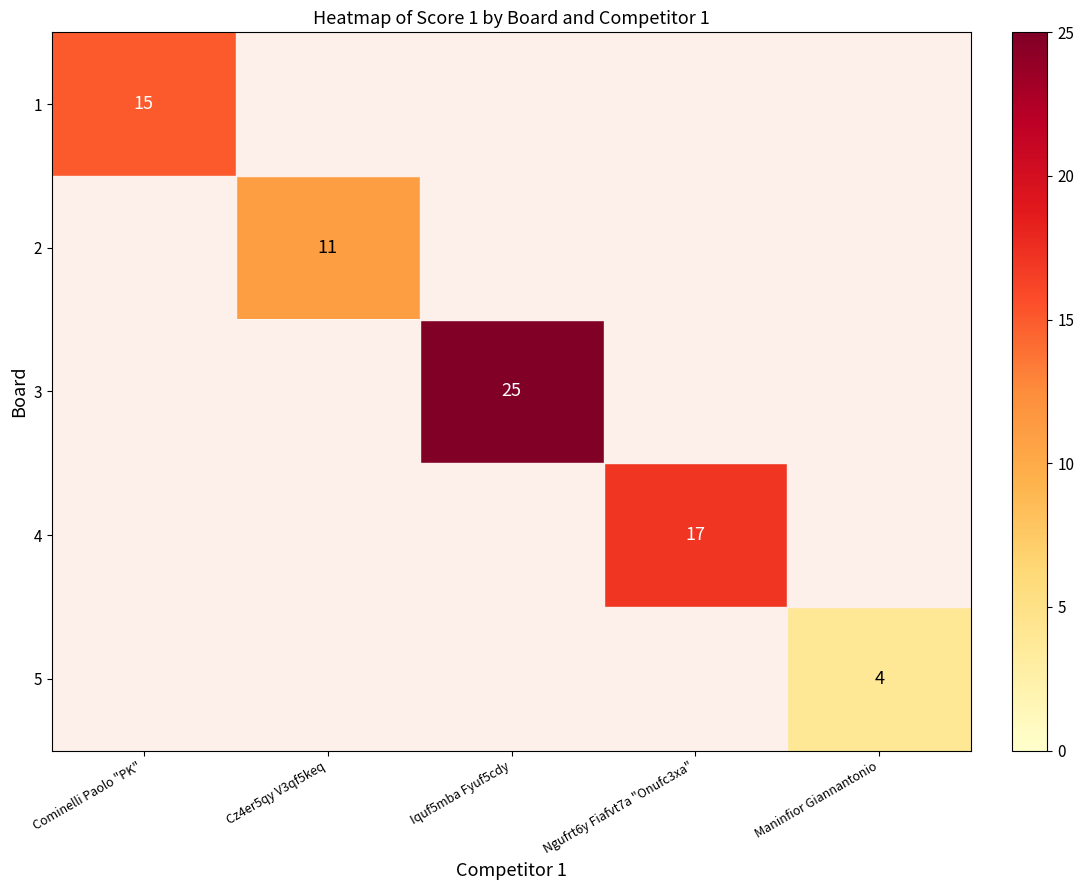

The 4 series shows 17 at Ngufrt6y Fiafvt7a "Onufc3xa". True or false?

True